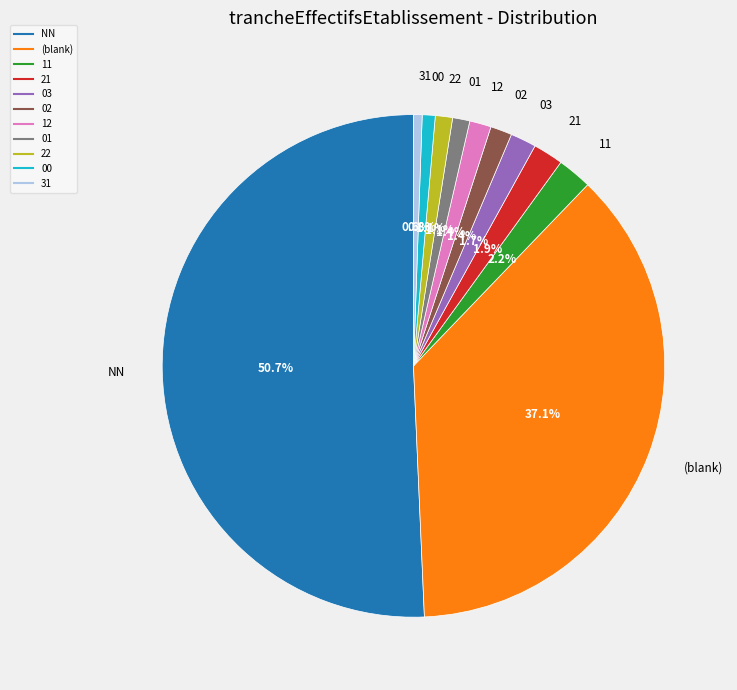

Count the number of slices in the pie.

11